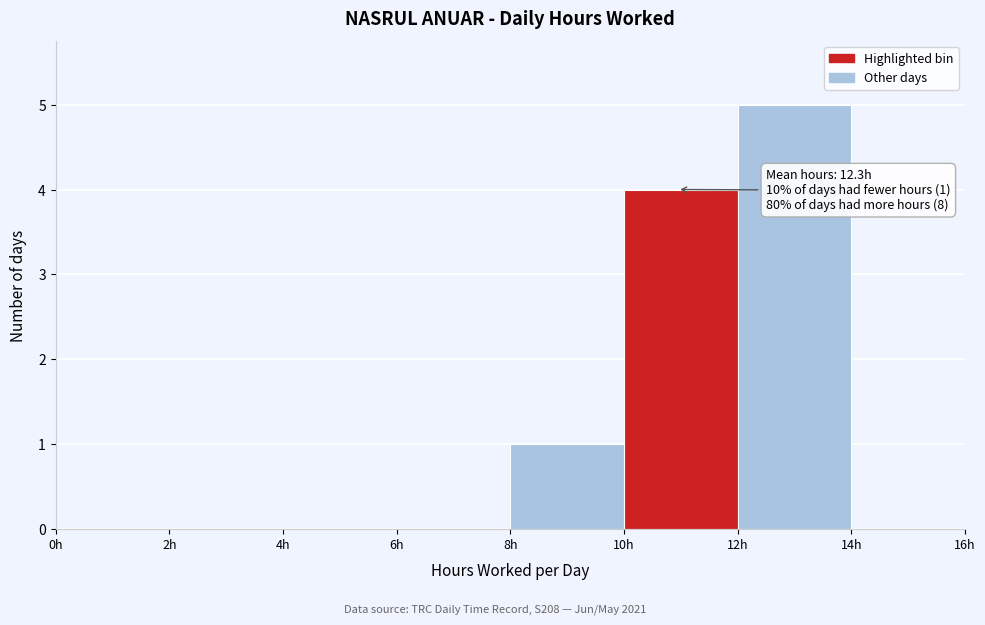

Over which range of the x-axis is the bar tallest?

12 to 14